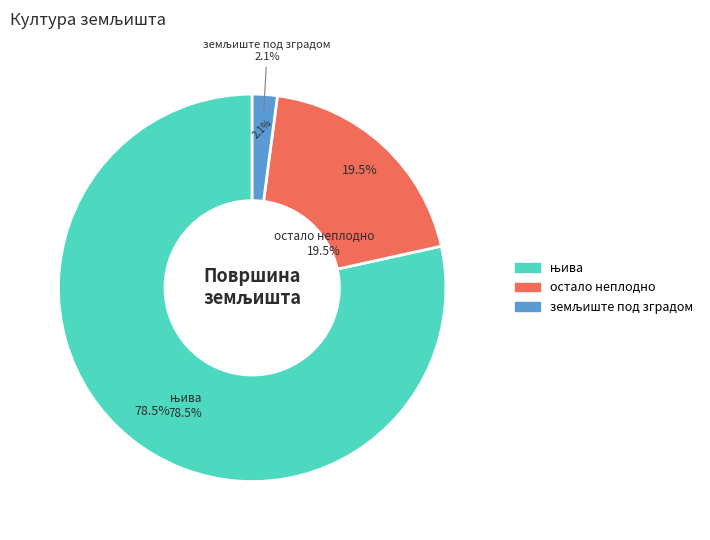

What is the majority slice?

њива